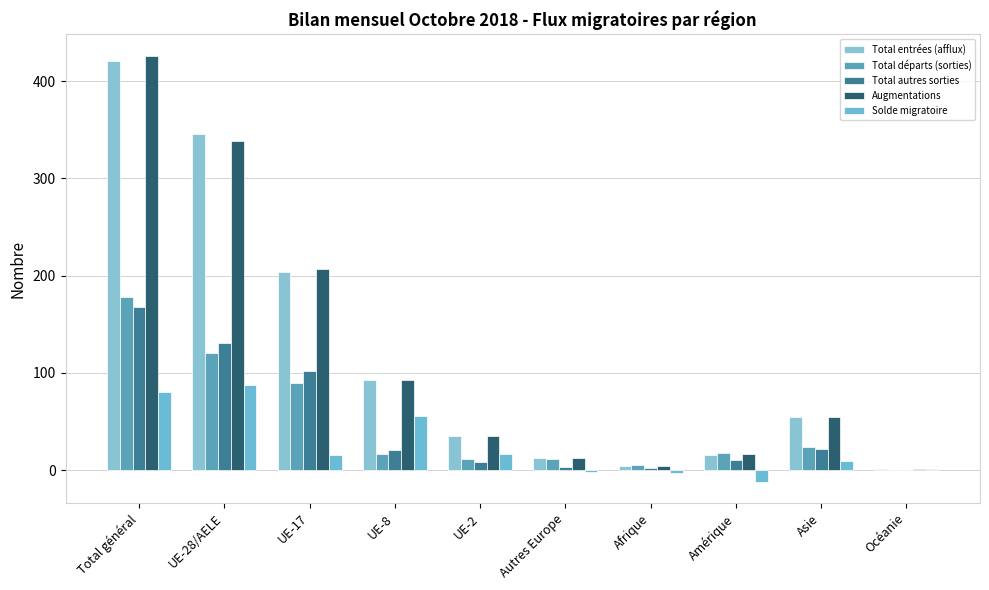

What are all the series names shown in the legend?

Total entrées (afflux), Total départs (sorties), Total autres sorties, Augmentations, Solde migratoire